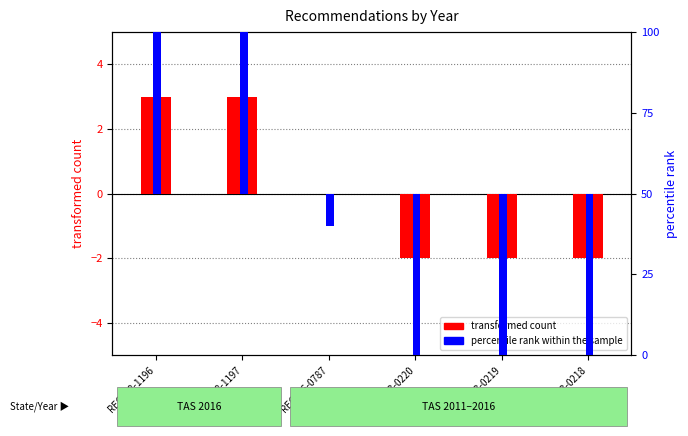

Is the value of transformed count at REC193-0218 greater than the value of percentile rank within the sample at REC246-0787?

Yes